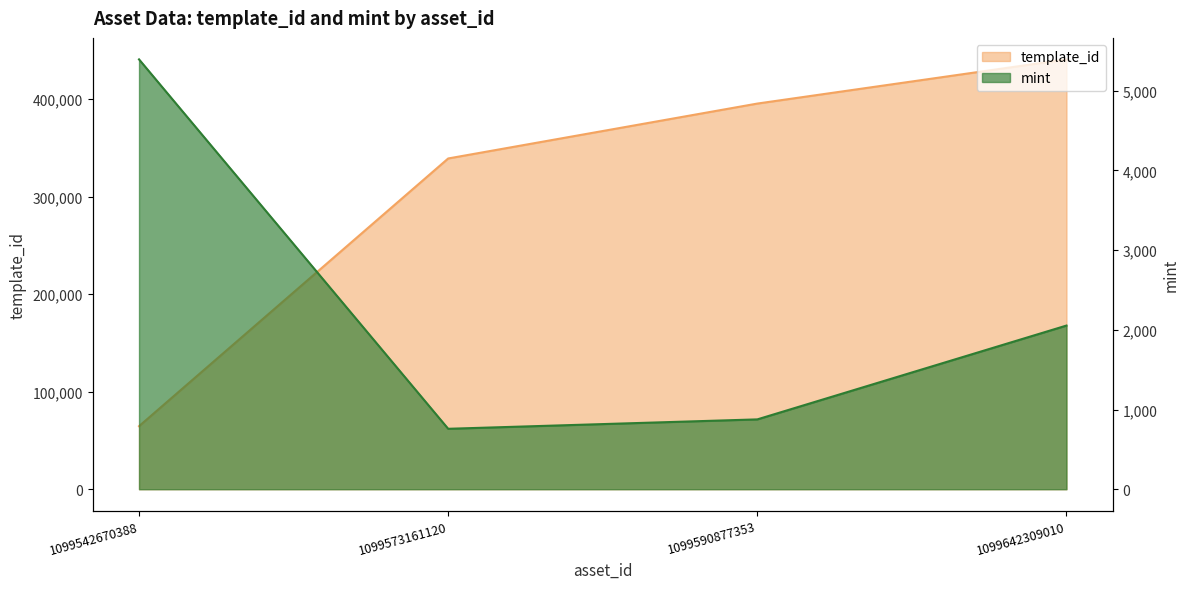

What is the sum of the mint values at 1099642309010 and 1099590877353?

2929